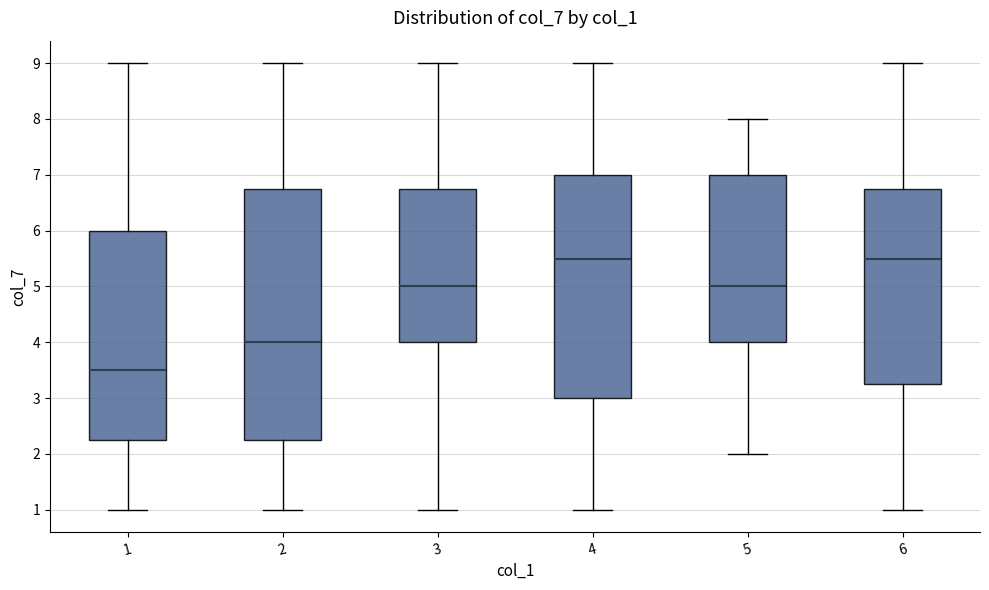

Reading left to right, transcribe this box plot: for each box, give where its median line is, the range the box spans, and where its two whiskers end, as read against the y-axis. The values are not printed on the chart, so give them approximately, as read against the axis.

1: median 3.5, box 2.3 to 6.0, whiskers 1.0 to 9.0
2: median 4.0, box 2.3 to 6.8, whiskers 1.0 to 9.0
3: median 5.0, box 4.0 to 6.8, whiskers 1.0 to 9.0
4: median 5.5, box 3.0 to 7.0, whiskers 1.0 to 9.0
5: median 5.0, box 4.0 to 7.0, whiskers 2.0 to 8.0
6: median 5.5, box 3.3 to 6.8, whiskers 1.0 to 9.0